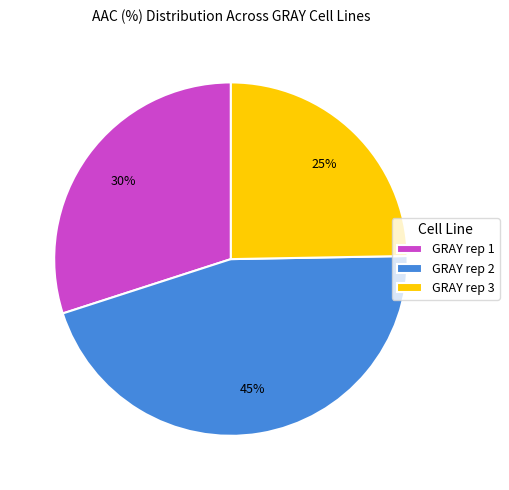

Which category has the smallest portion of the pie?

GRAY rep 3